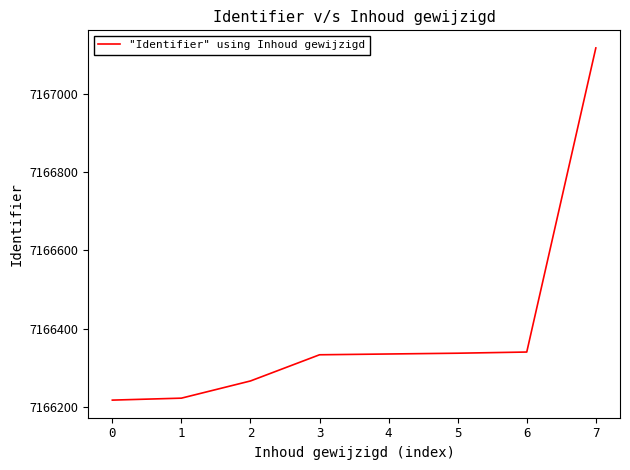

Approximately how many times larger is the value at 6 compared to 5?

1.0